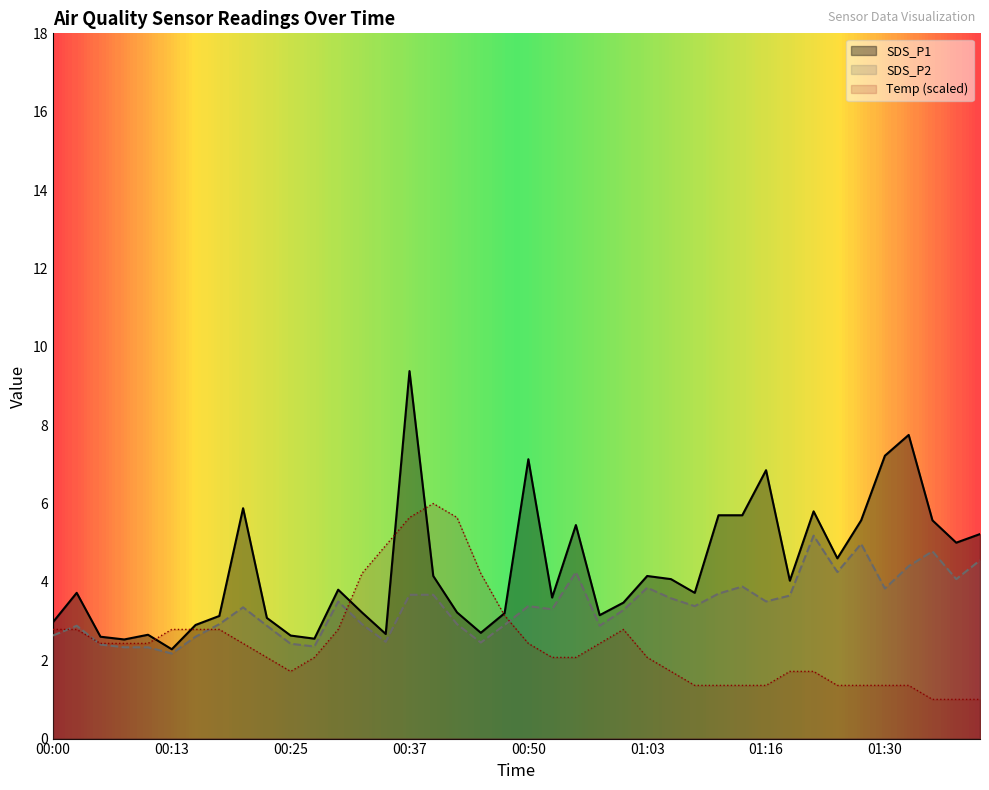

Which series changed the most between 00:05 and 01:08?

SDS_P1